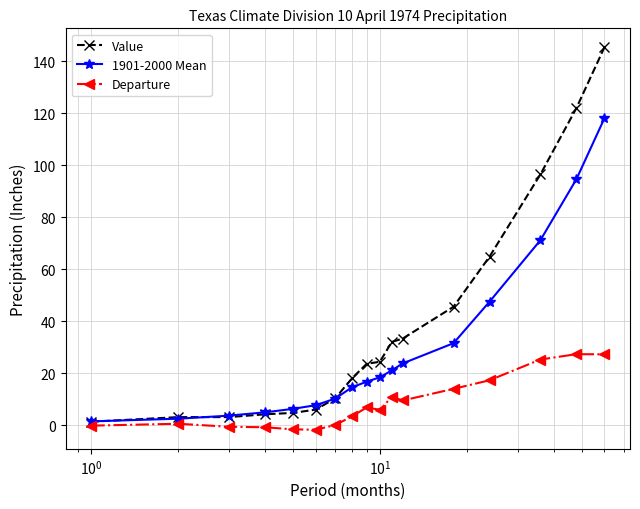

What is the value of the Value point at the 16th from the left?

121.9